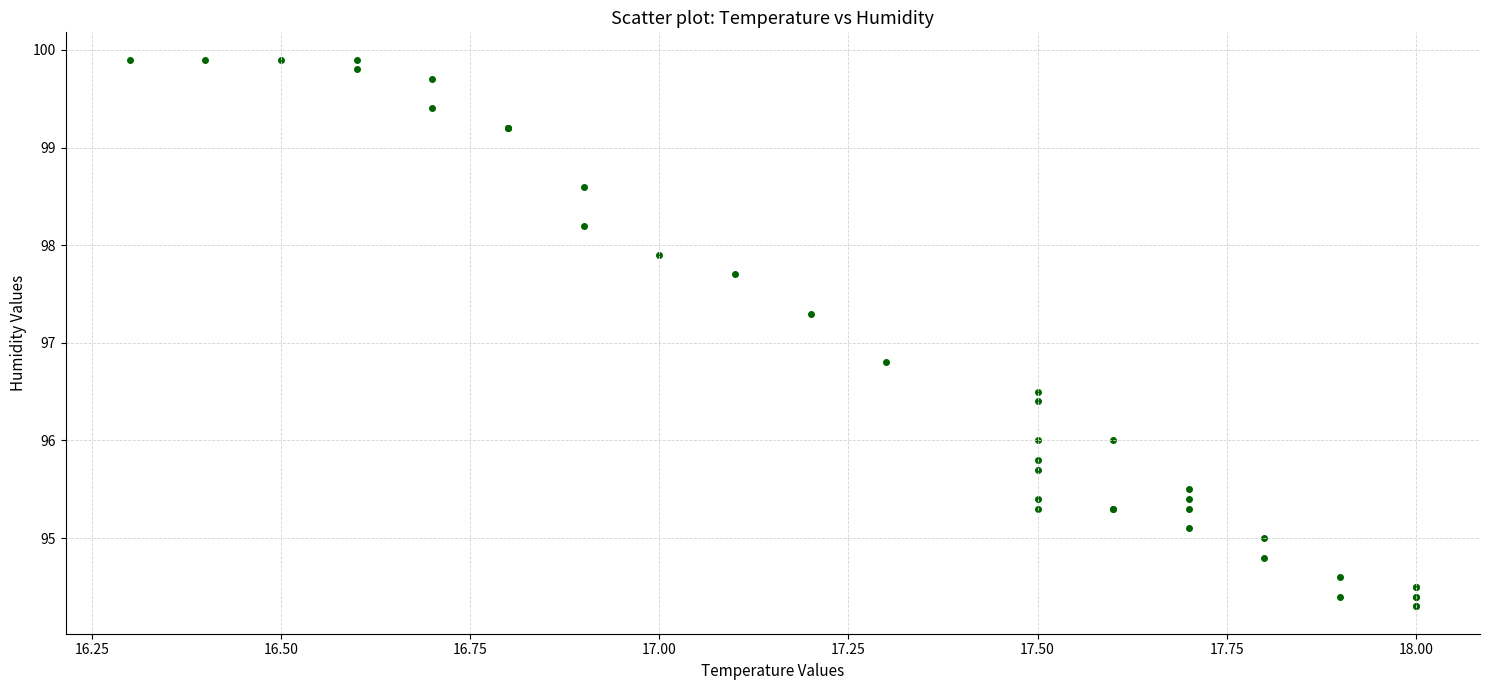

What Y value in the scatter plot is closest to 97?

96.8